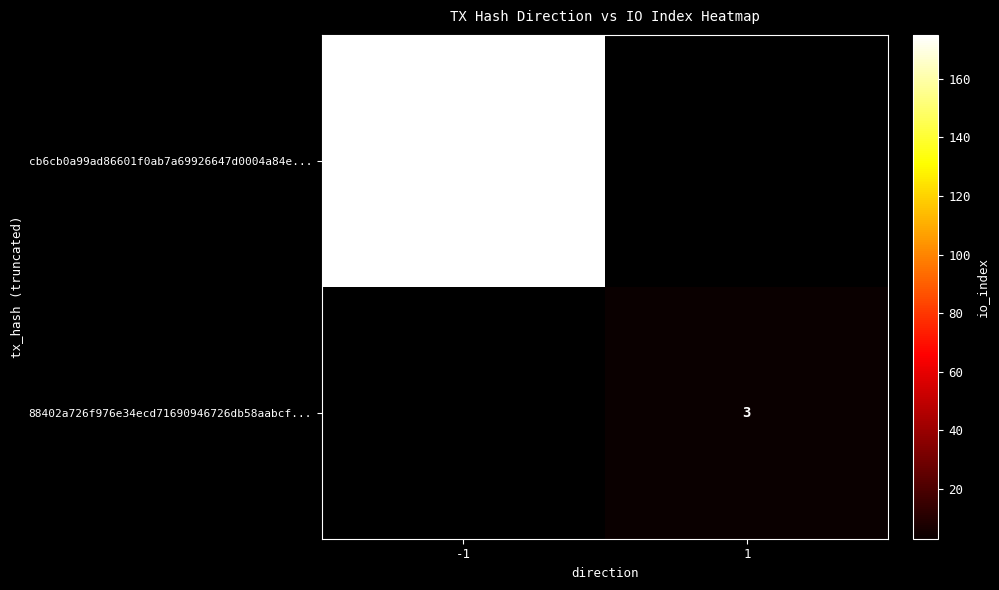

Is the value of cb6cb0a99ad86601f0ab7a69926647d0004a84e... at -1 greater than the value of 88402a726f976e34ecd71690946726db58aabcf... at 1?

Yes